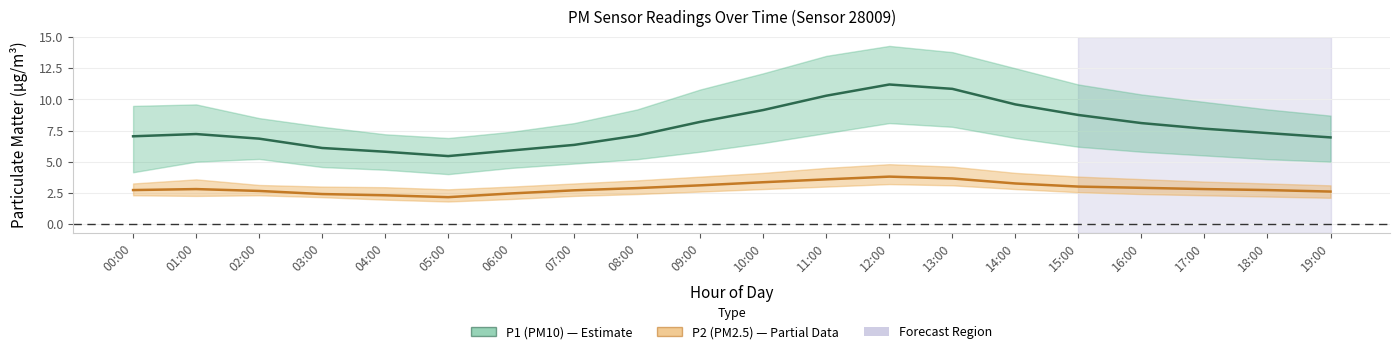

What is the sum of all P2 (PM2.5) values?

57.8